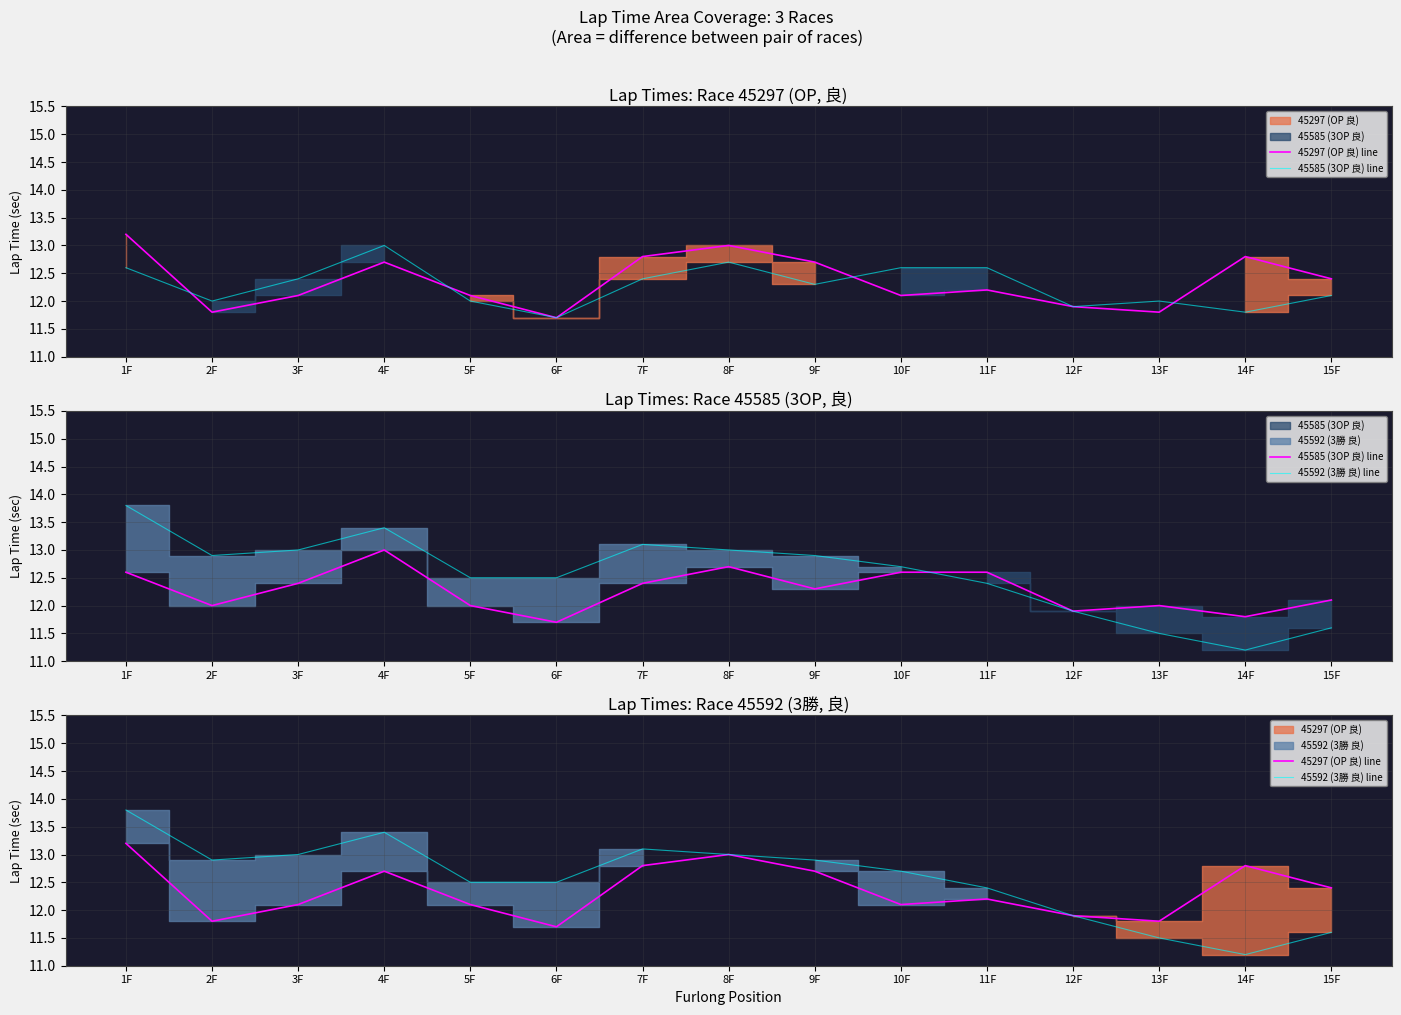

The value of 45592 (3勝 良) line at 8F is 13.0. True or false?

True